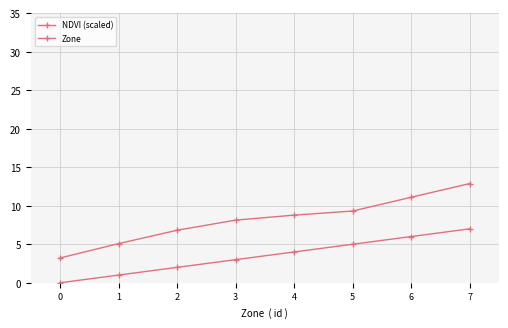

True or false: NDVI (scaled) and Zone cross at least once.

False